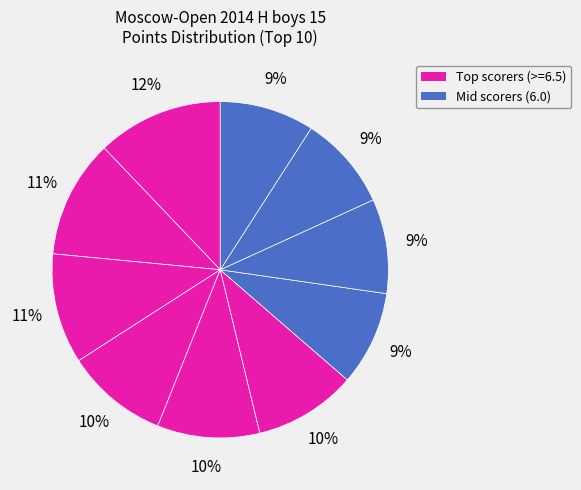

To the nearest percent, what is the average slice percentage?

10%